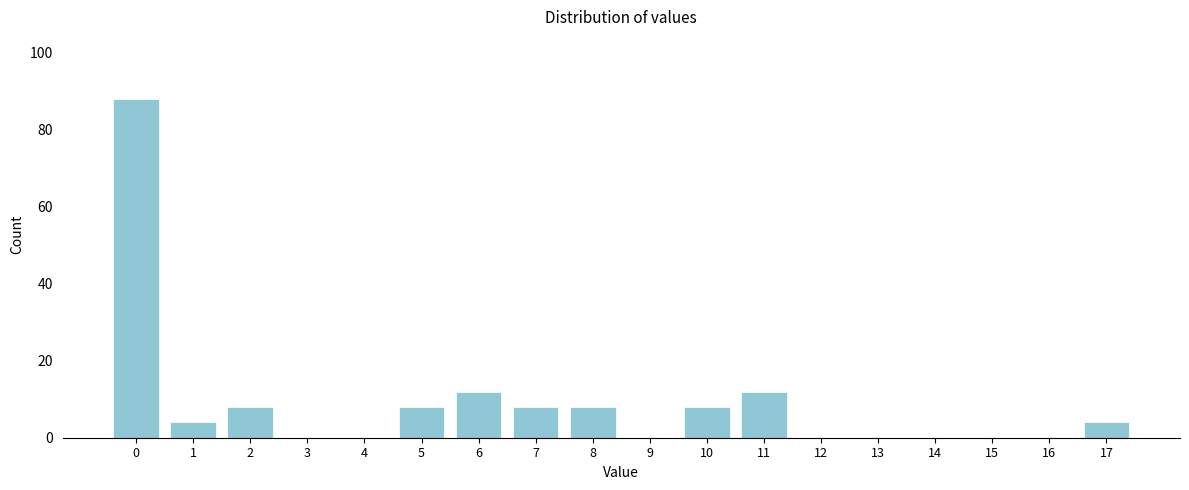

Reading left to right, extract all data points from this chart.

0=88	1=4	2=8	3=0	4=0	5=8	6=12	7=8	8=8	9=0	10=8	11=12	12=0	13=0	14=0	15=0	16=0	17=4